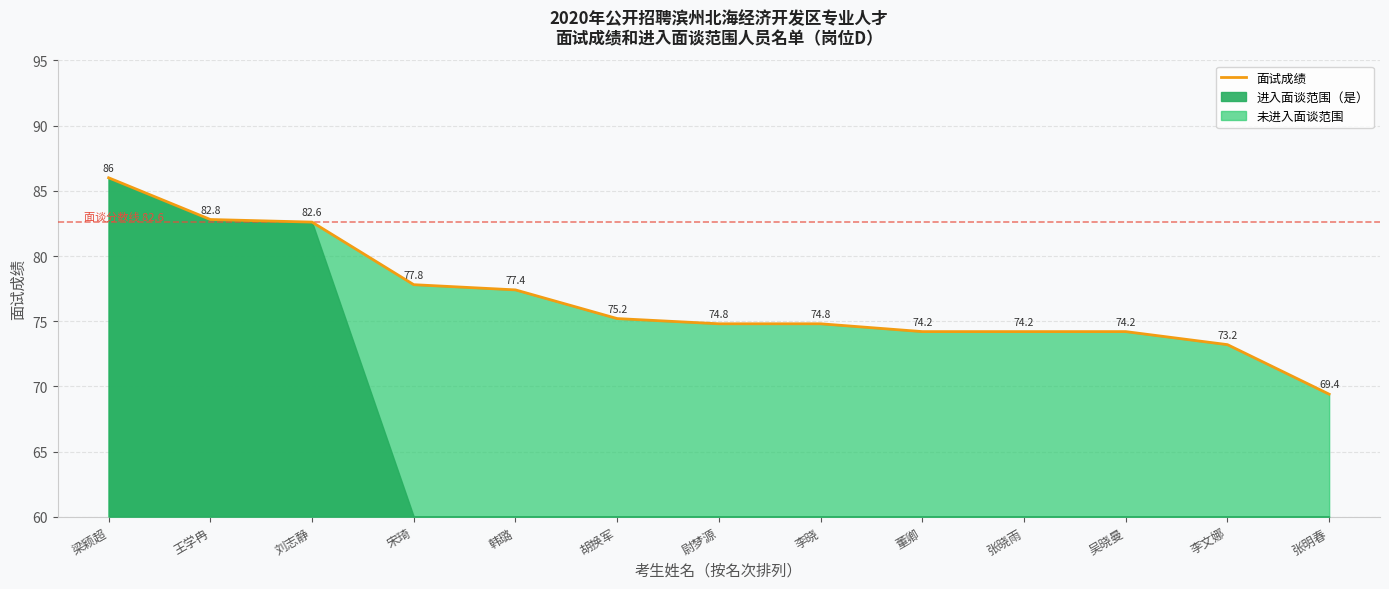

What is the sum of the values at 张明春 and 刘志静?

152.0